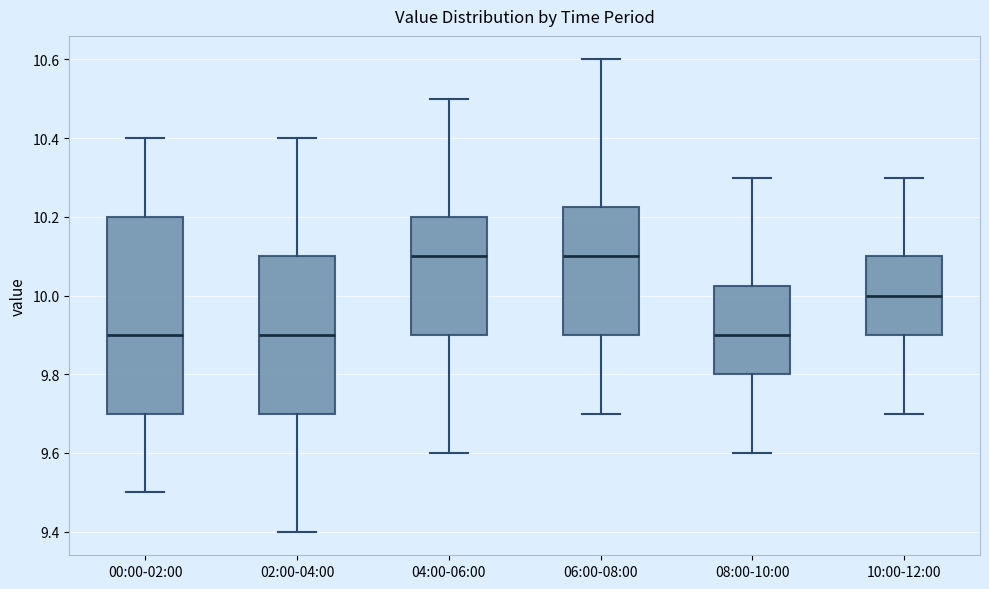

Where does the lower whisker of the box for 02:00-04:00 end on the y-axis? The values are not printed on the chart, so give them approximately, as read against the axis.

9.40